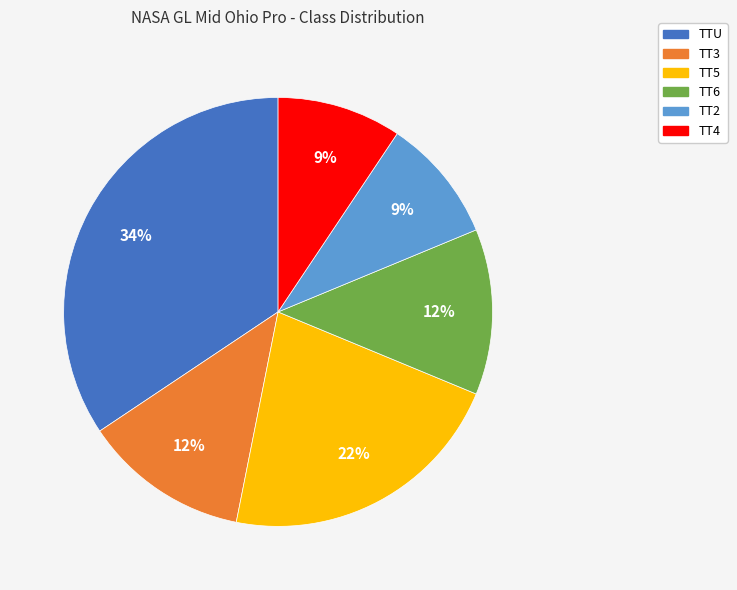

How many slices are in this pie chart?

6